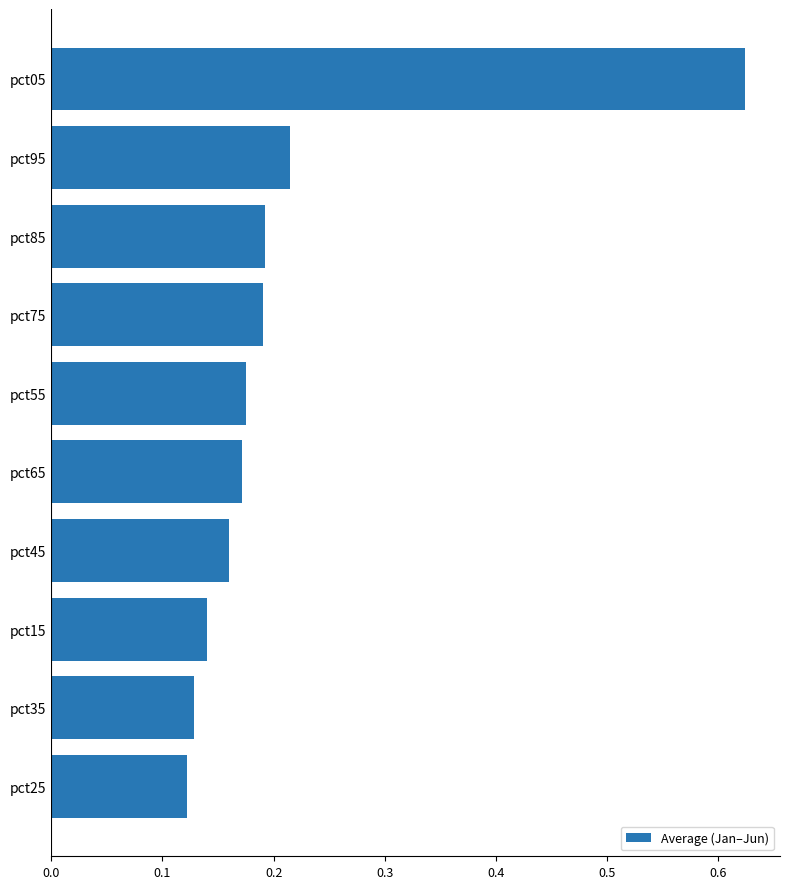

True or false: the data shows 0.9 at pct05.

False